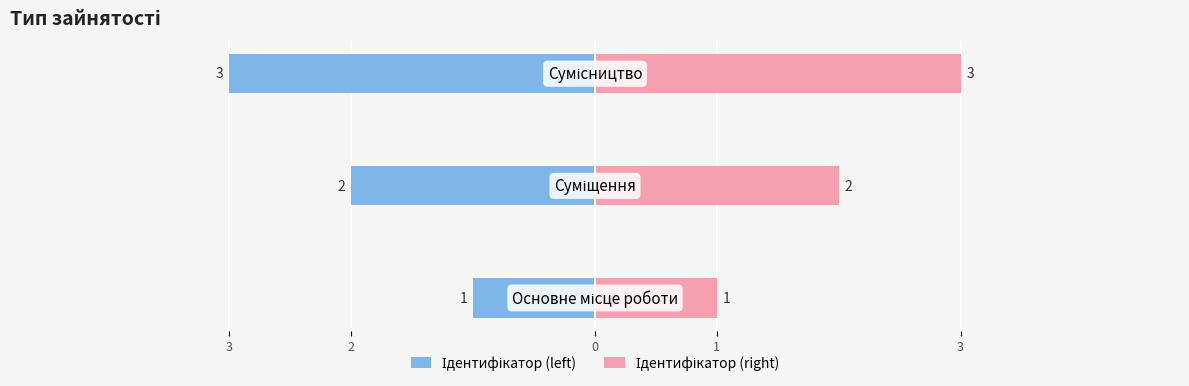

What is the greatest value displayed?

3